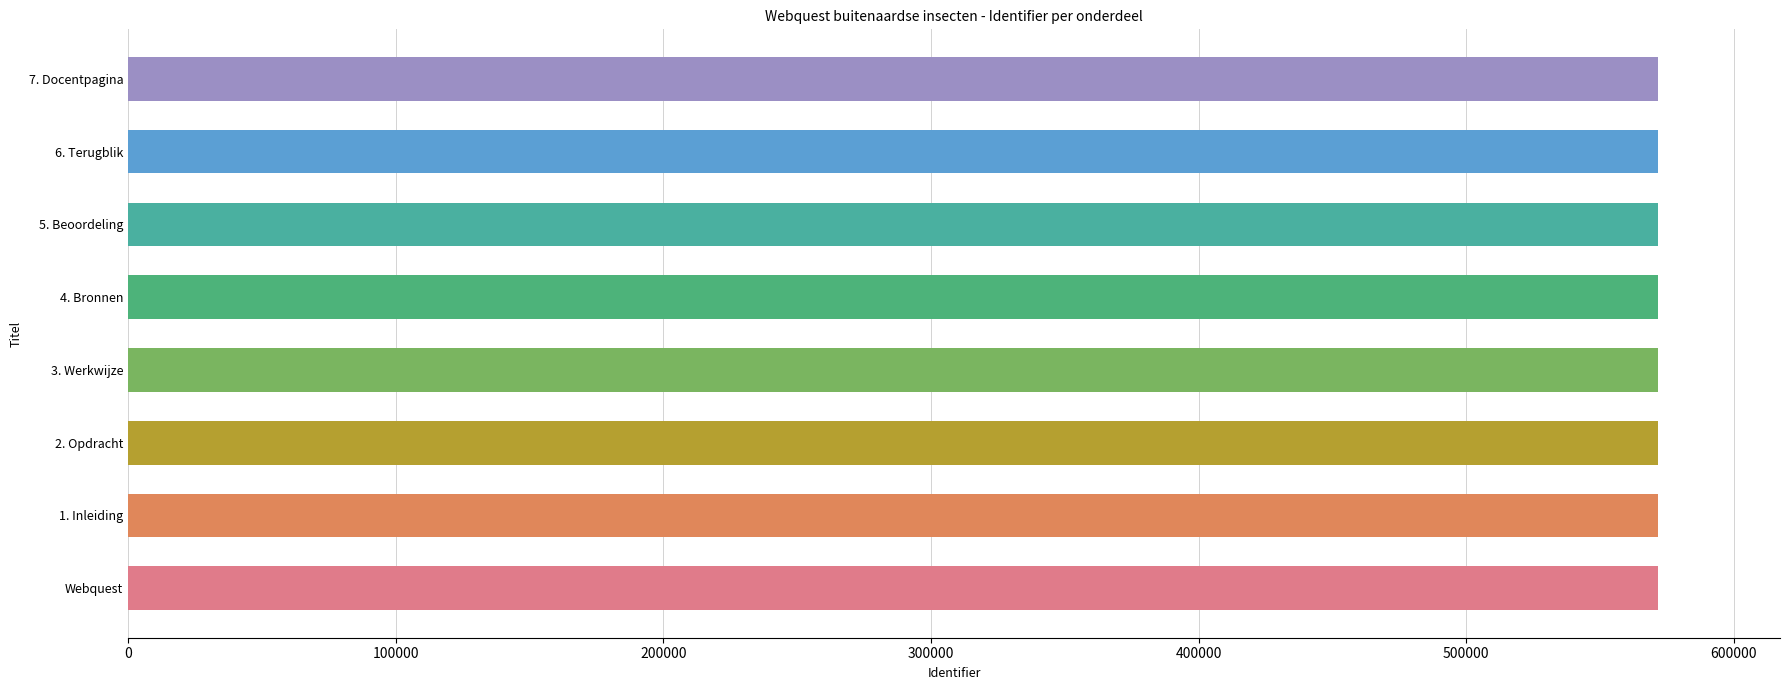

What is the maximum value shown in the chart?

571473